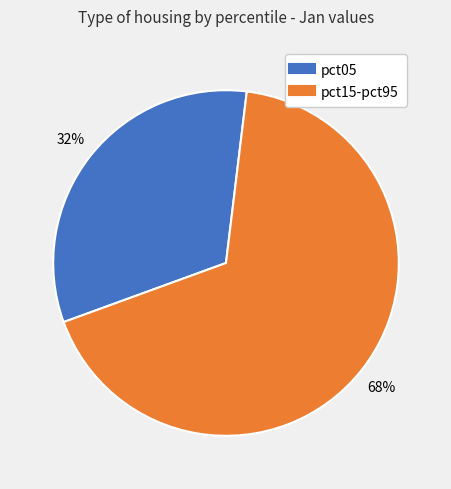

Does any single category account for the majority?

Yes